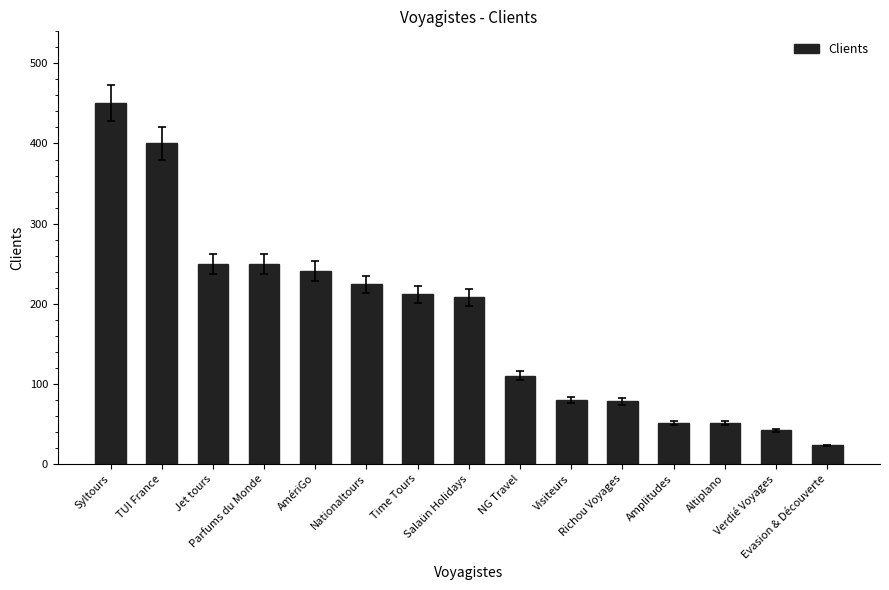

What is the difference between the maximum and minimum values?

427